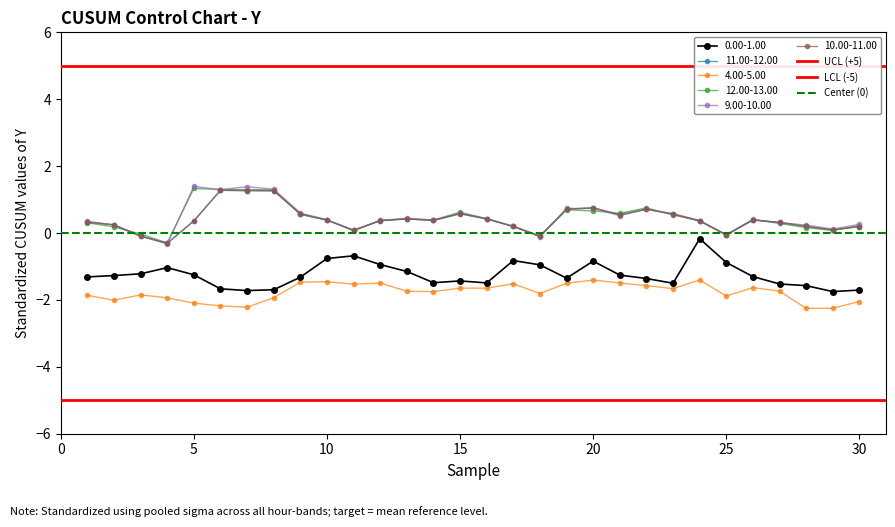

Does the chart display data point markers on the line(s)?

Yes